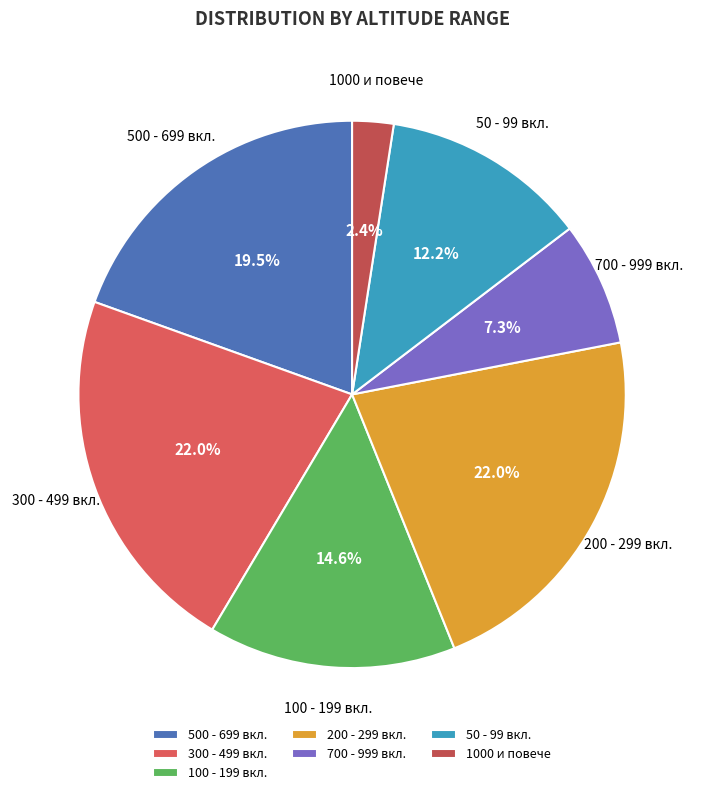

Which slice is the smallest?

1000 и повече